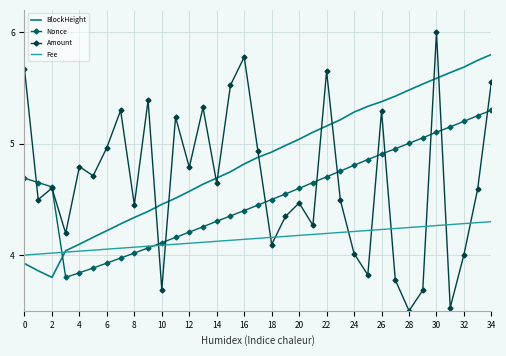

Which series ends up on top after the final intersection of Fee and Amount?

Amount